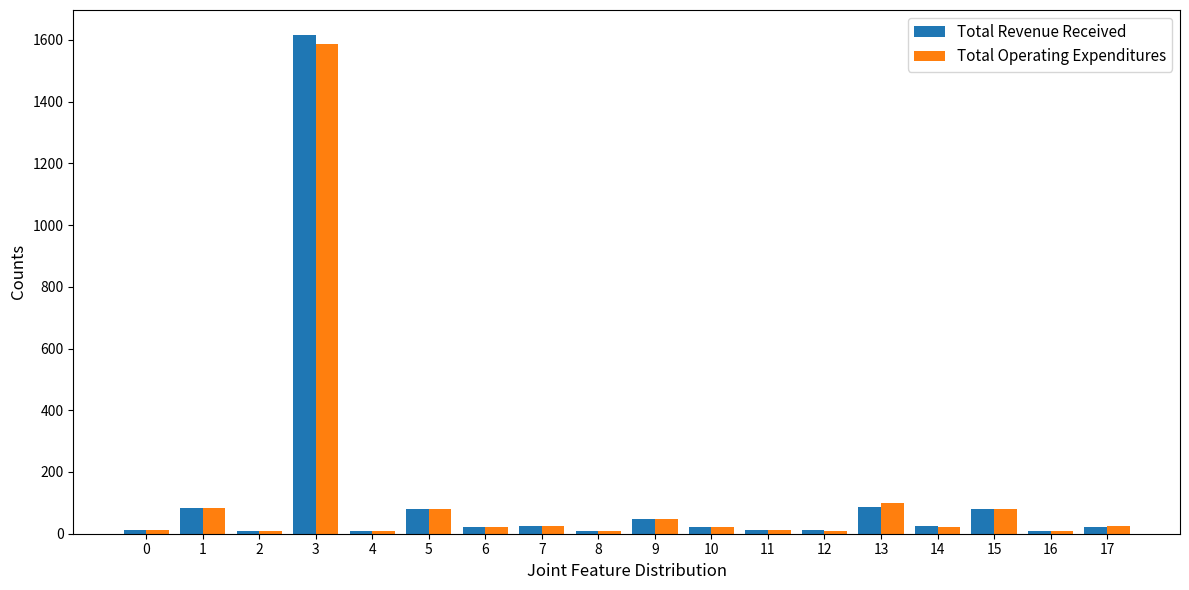

At which label is Total Operating Expenditures closest to 796?

13